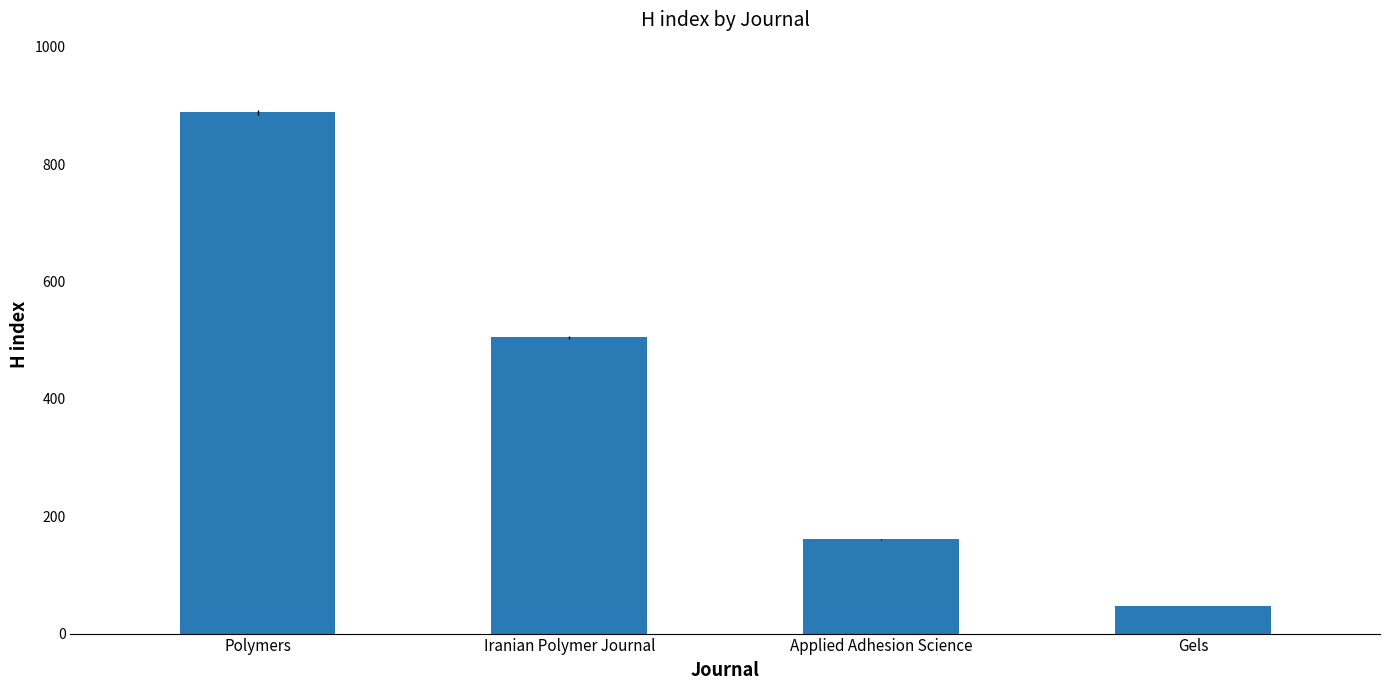

What position from the left is Polymers?

1